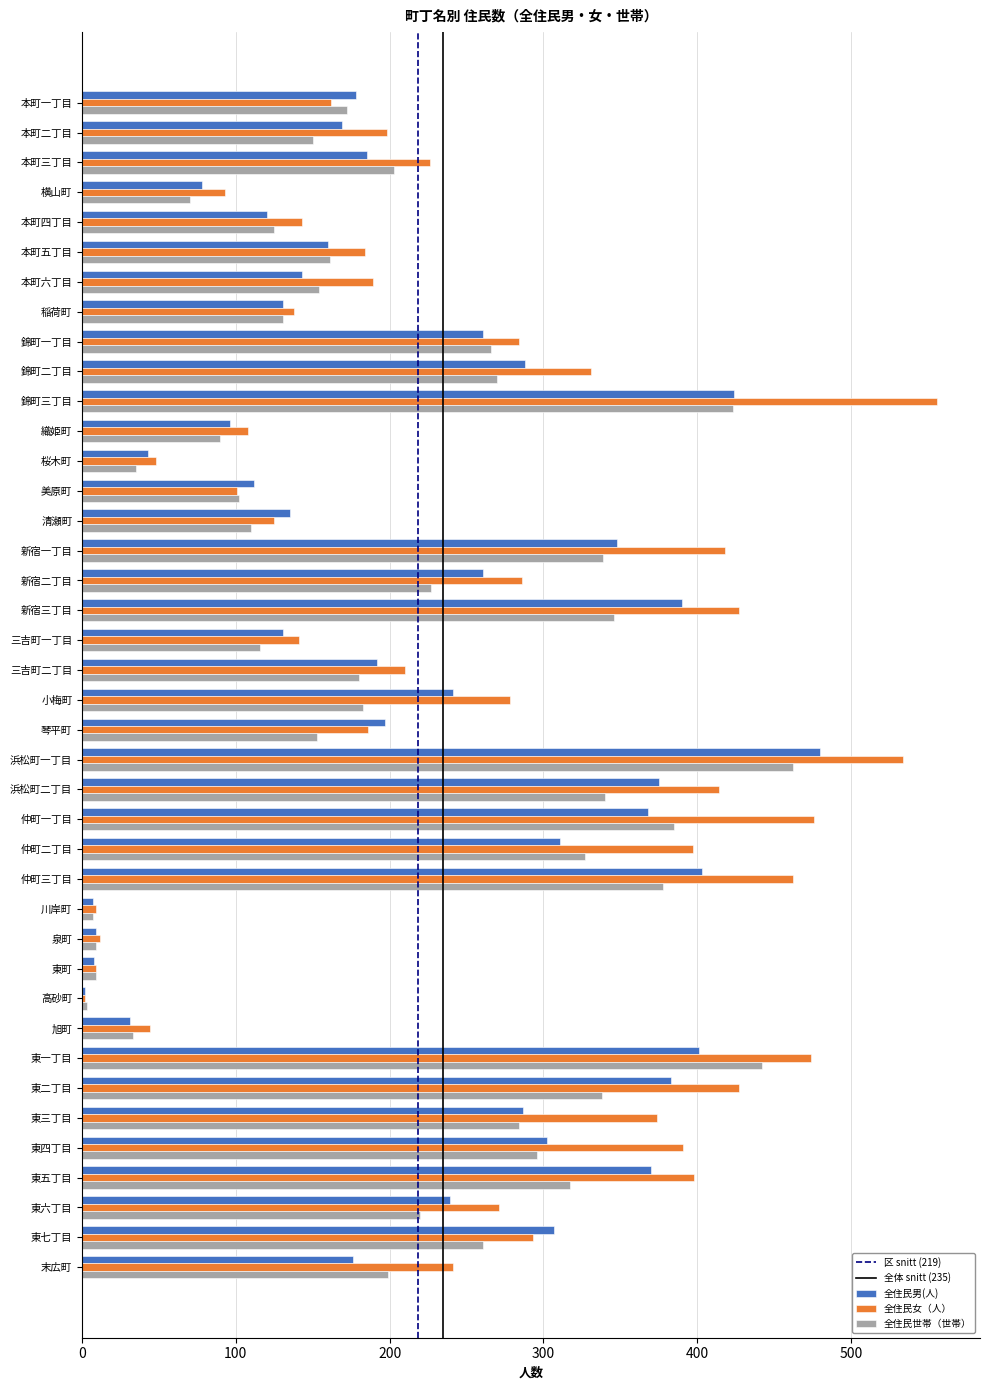

What value does the 全住民女（人） series have at 仲町三丁目?

462